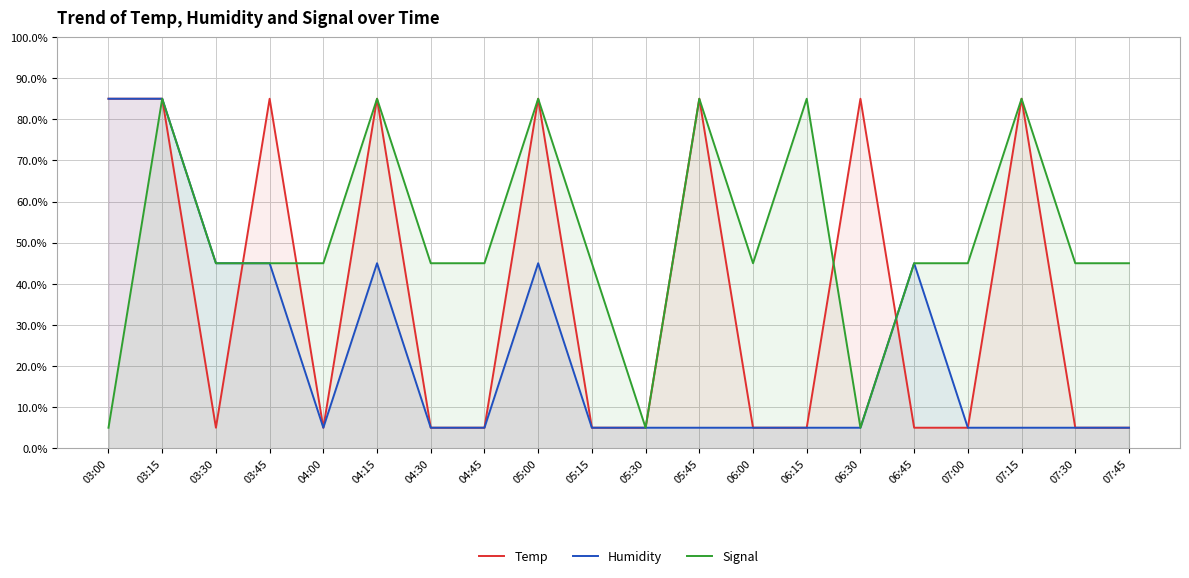

The Temp series shows 5.0 at 07:00. True or false?

True